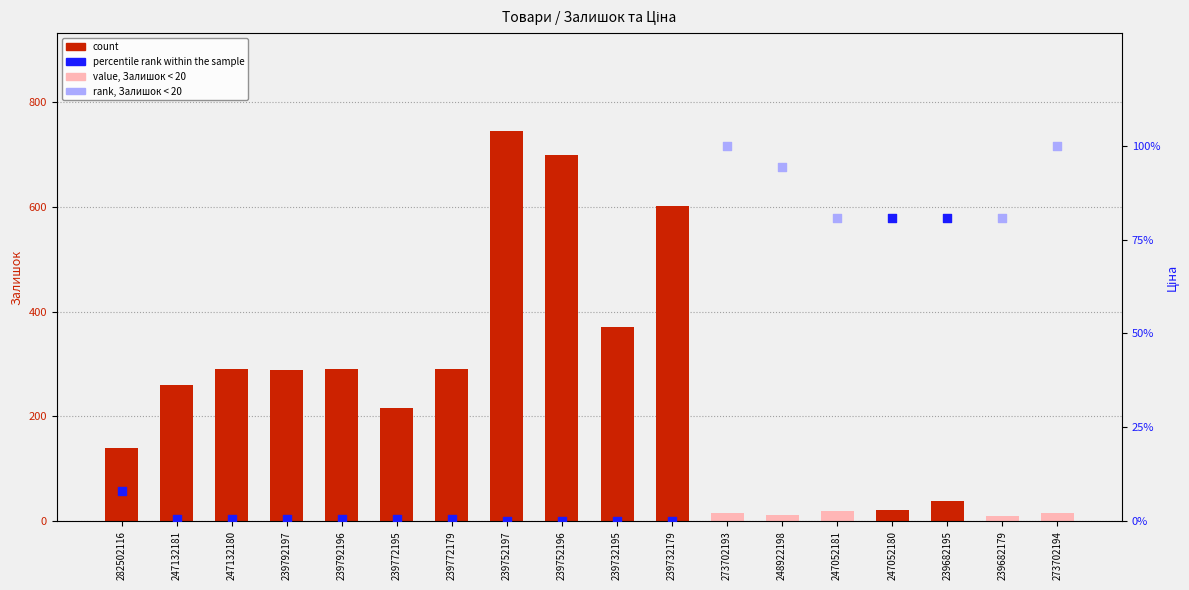

What is the change in value from 239682195 to 239682179?

-28